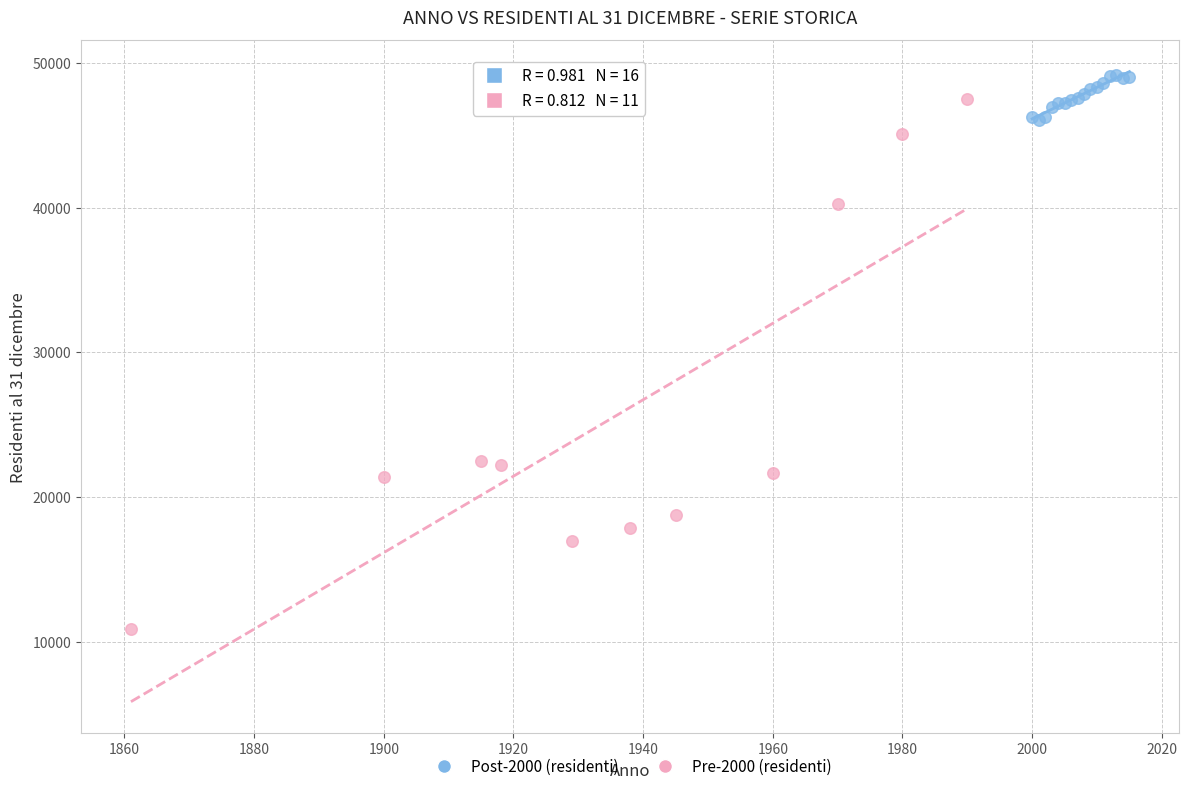

Which series reaches the minimum Y coordinate?

Pre-2000 (residenti)